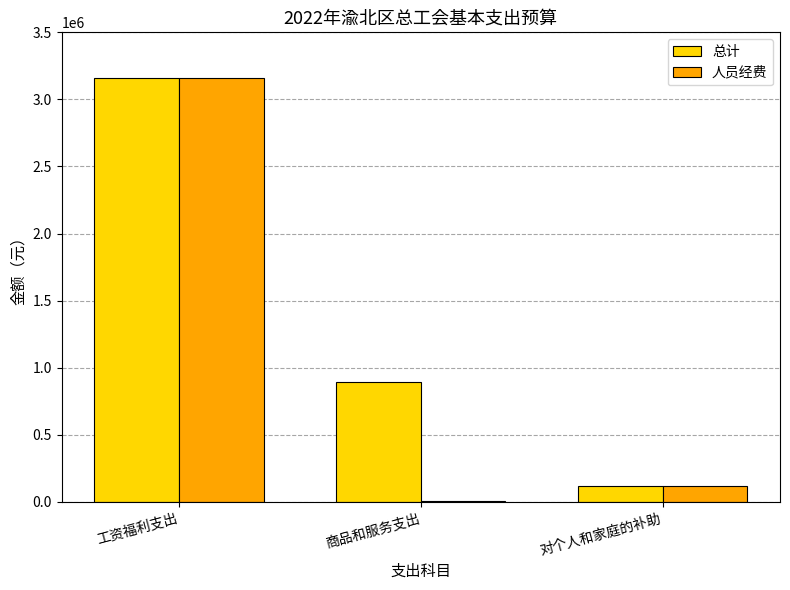

What is the maximum value for 总计?

3159072.5